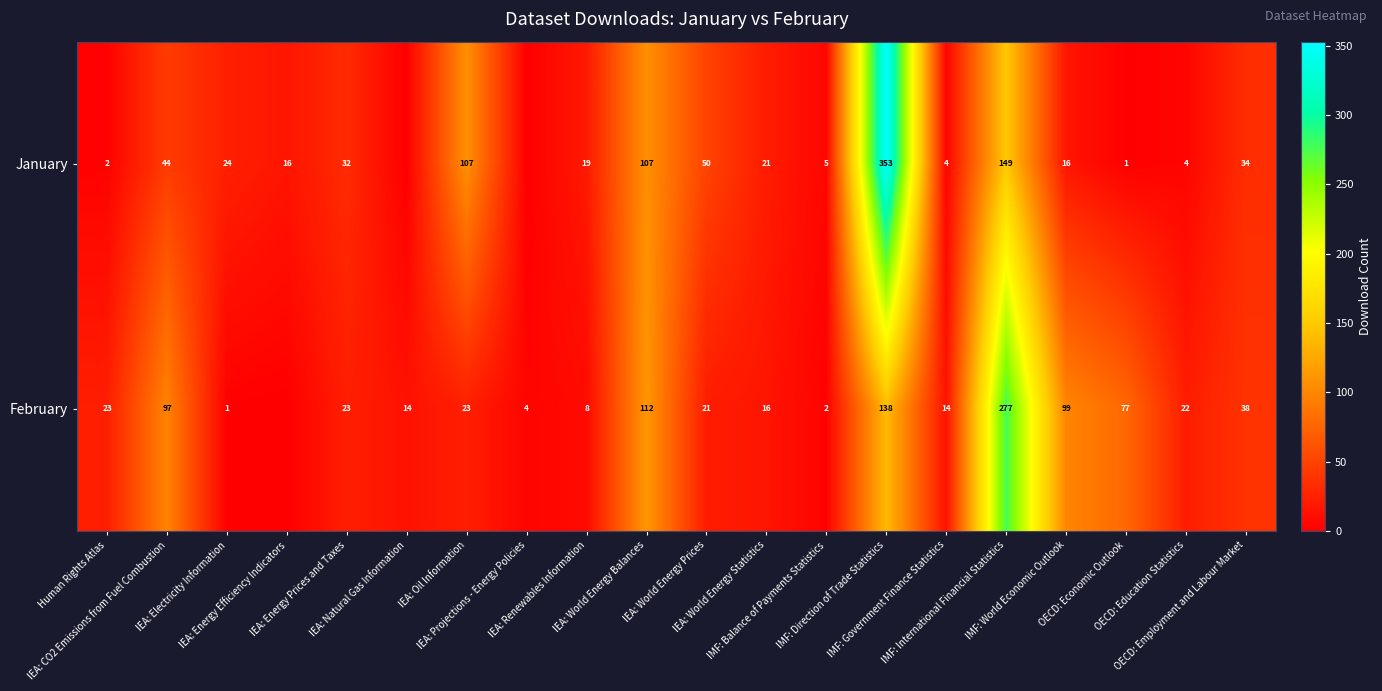

True or false: January has a value of 4 at IMF: Government Finance Statistics.

True